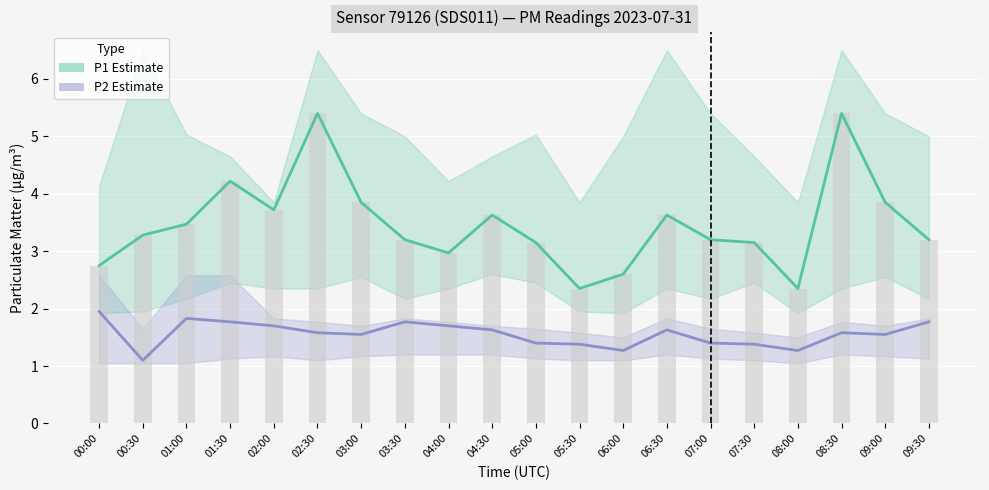

At which category does the chart reach its minimum across all series?

00:30